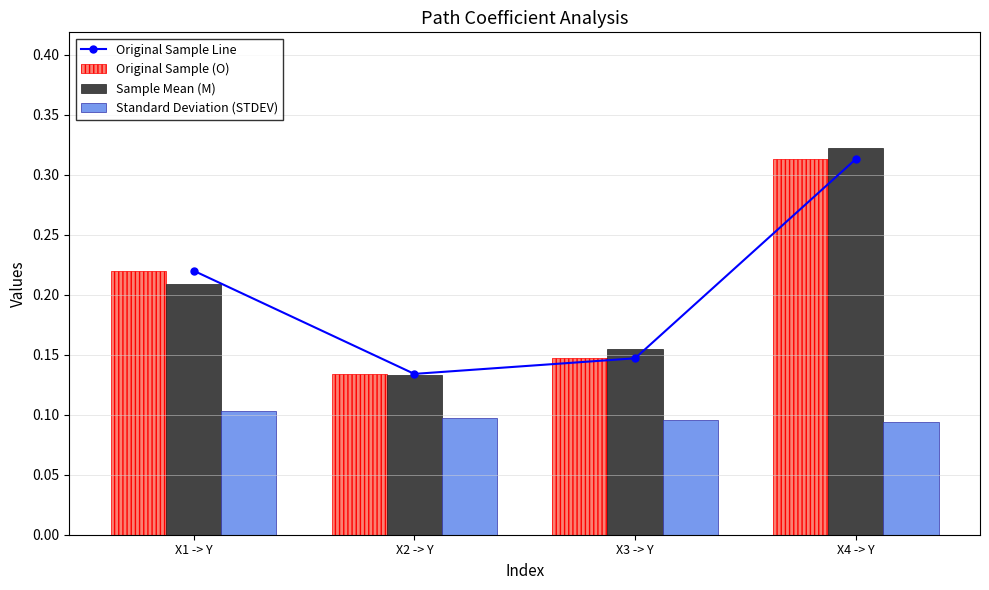

Which series changed the most between X2 -> Y and X4 -> Y?

Sample Mean (M)